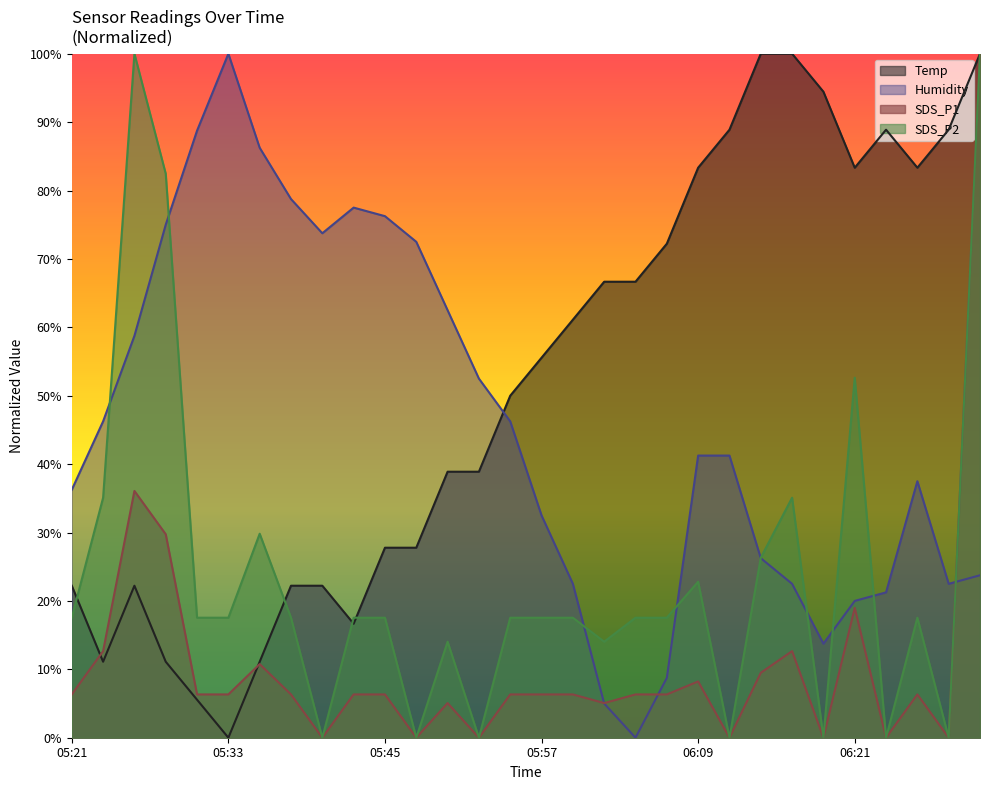

What is the label of the 1st point from the right?

06:31